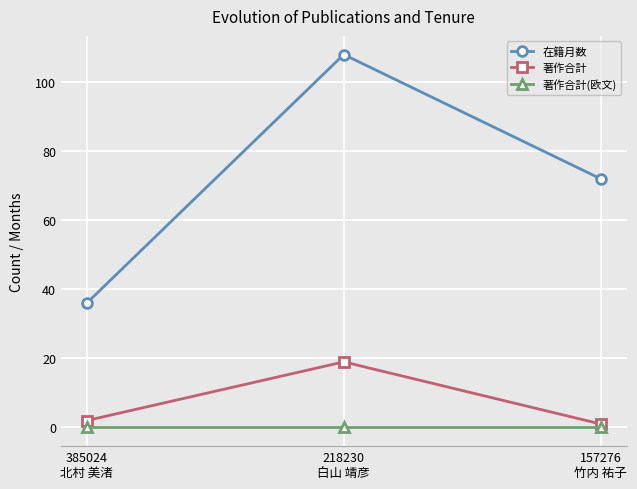

Which category has the highest value in the 在籍月数 series?

218230
白山 靖彦